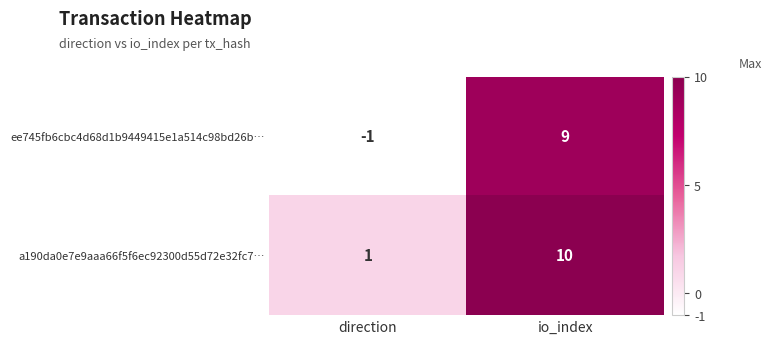

List the series in order of their overall mean, lowest first.

ee745fb6cbc4d68d1b9449415e1a514c98bd26b…, a190da0e7e9aaa66f5f6ec92300d55d72e32fc7…